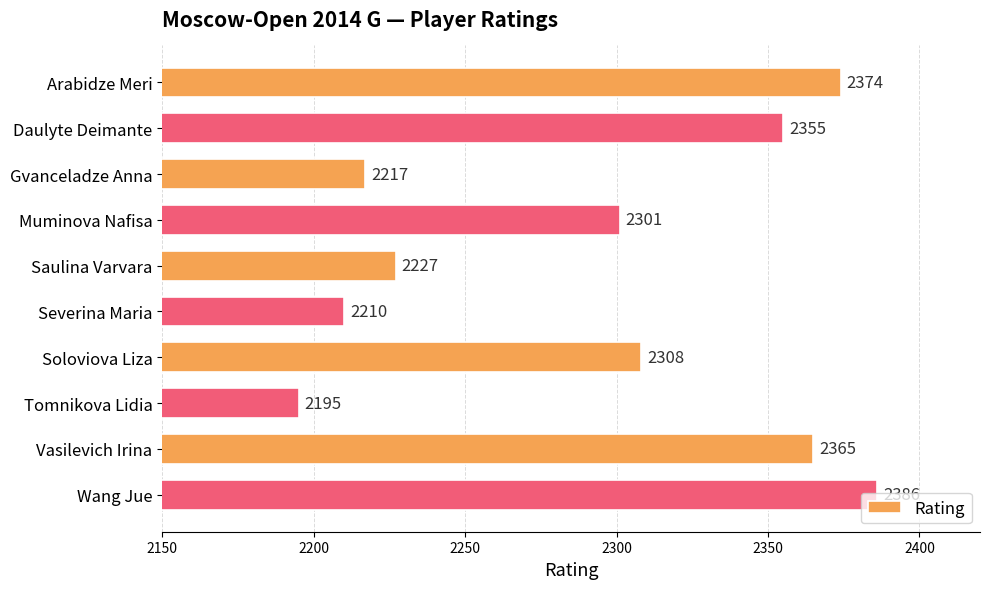

The value at Saulina Varvara is 776. True or false?

False